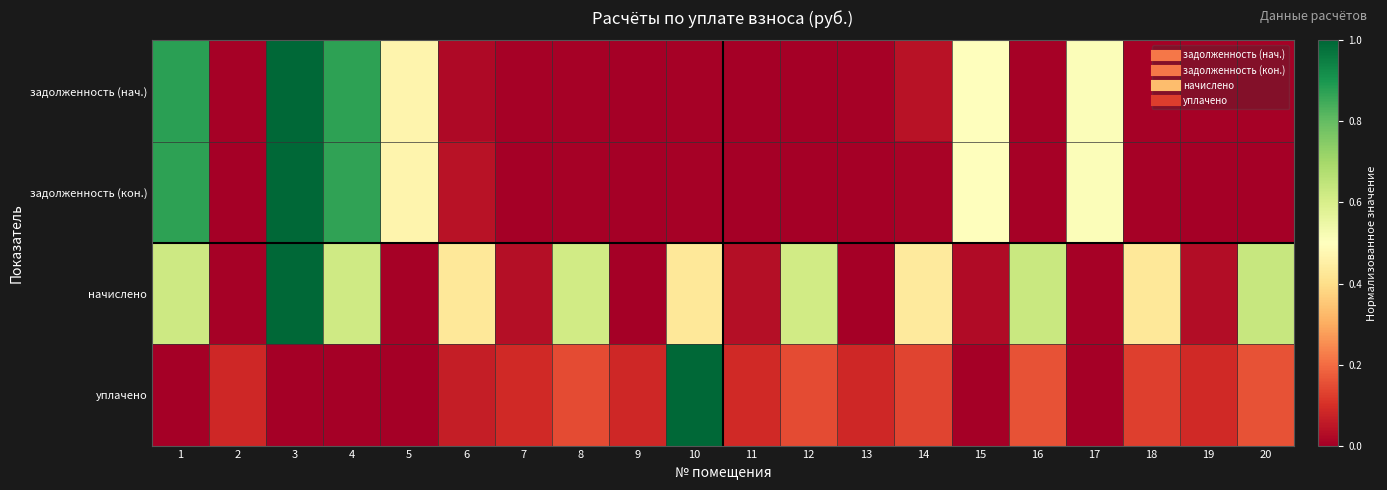

Rank the series at 5 from lowest to highest value.

уплачено, начислено, задолженность (кон.), задолженность (нач.)